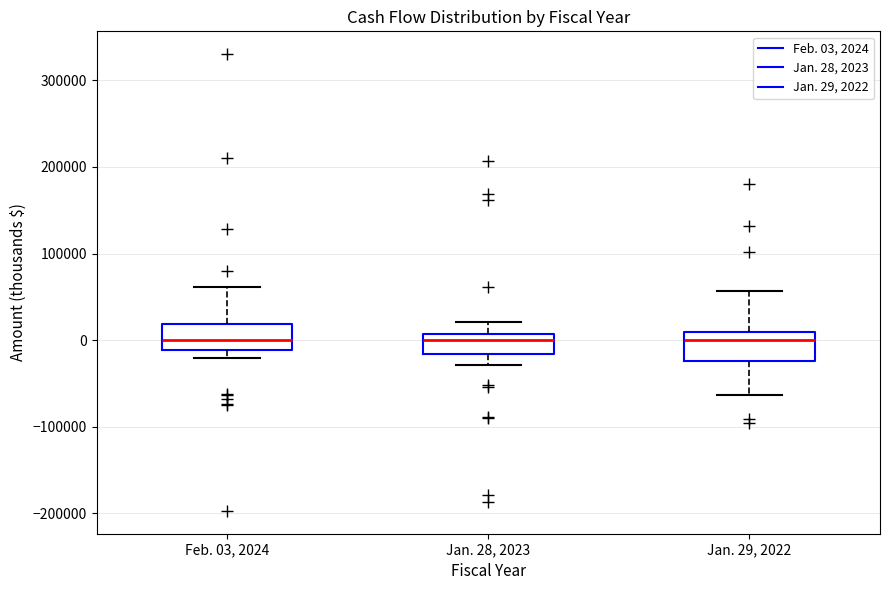

Reading left to right, read every box against the y-axis: the position of its median line, the range the box covers, and the ends of its whiskers. The values are not printed on the chart, so give them approximately, as read against the axis.

Feb. 03, 2024: median 0, box -10000 to 20000, whiskers -20000 to 60000
Jan. 28, 2023: median 0, box -20000 to 10000, whiskers -30000 to 20000
Jan. 29, 2022: median 0, box -20000 to 10000, whiskers -60000 to 60000